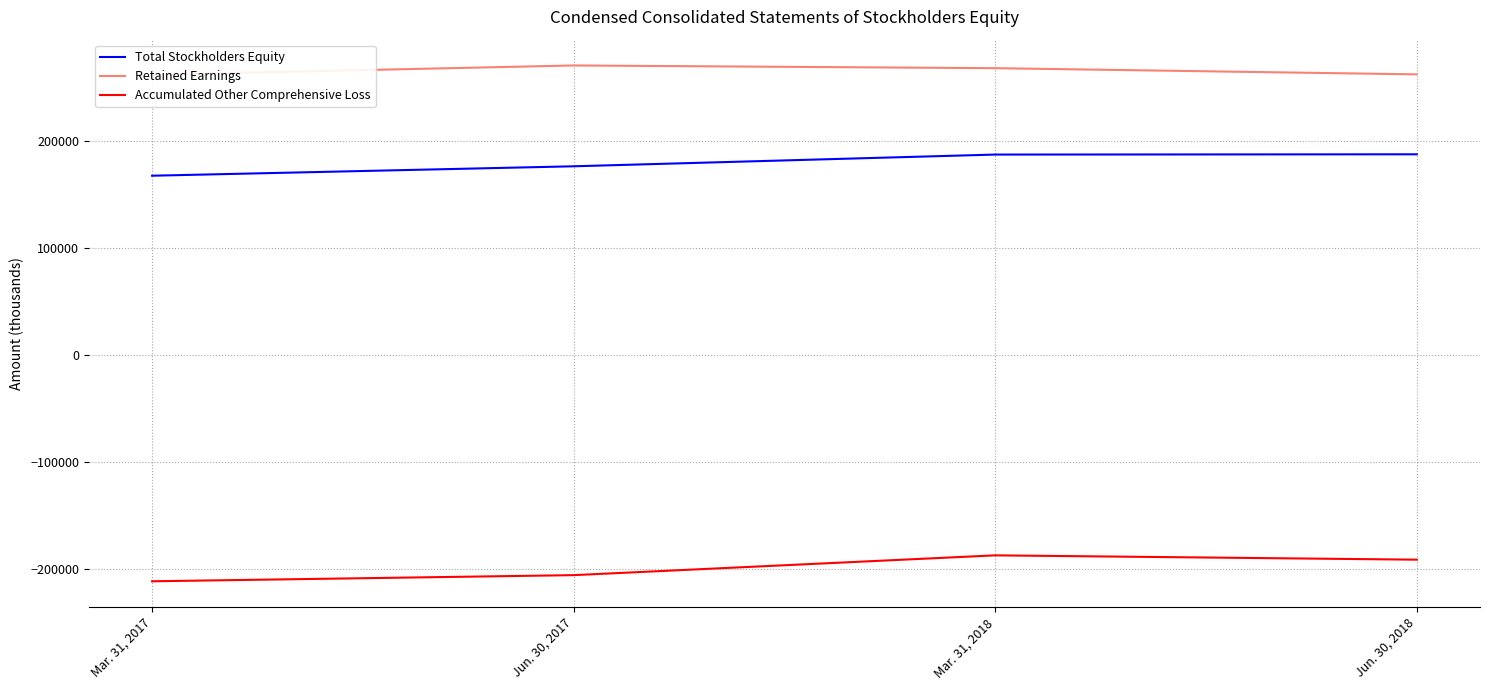

True or false: Total Stockholders Equity and Retained Earnings intersect in this chart.

False